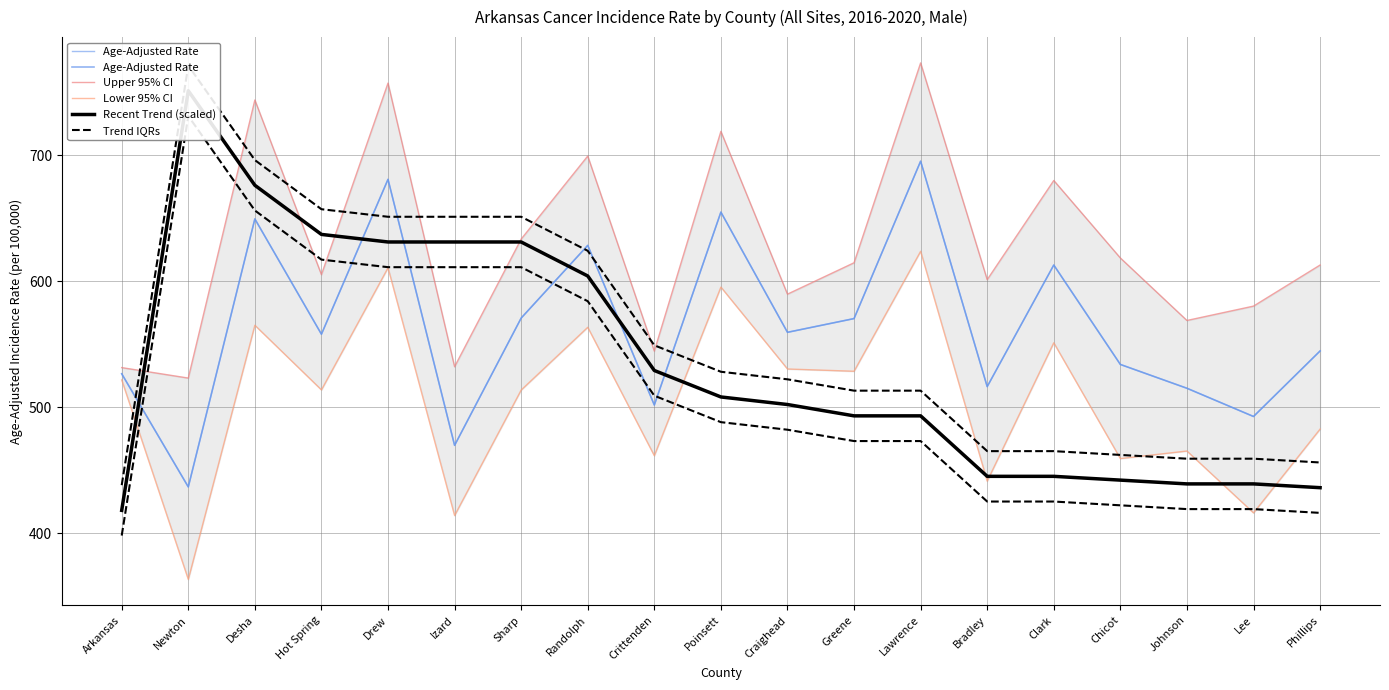

True or false: Trend IQRs and Recent Trend (scaled) intersect in this chart.

False